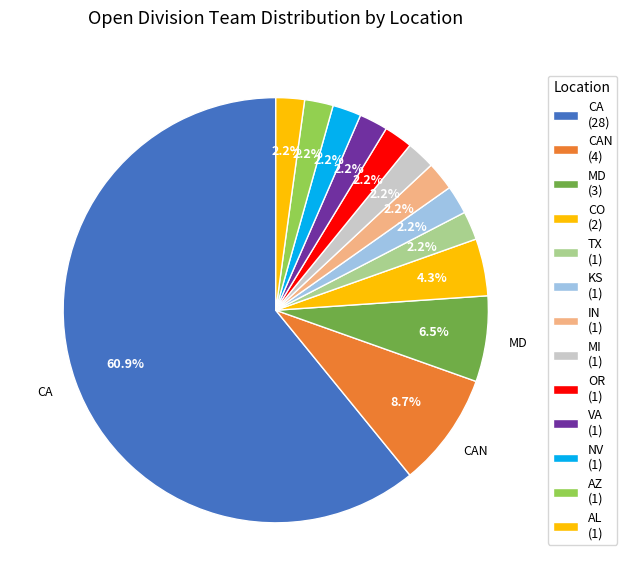

Count the number of slices in the pie.

13